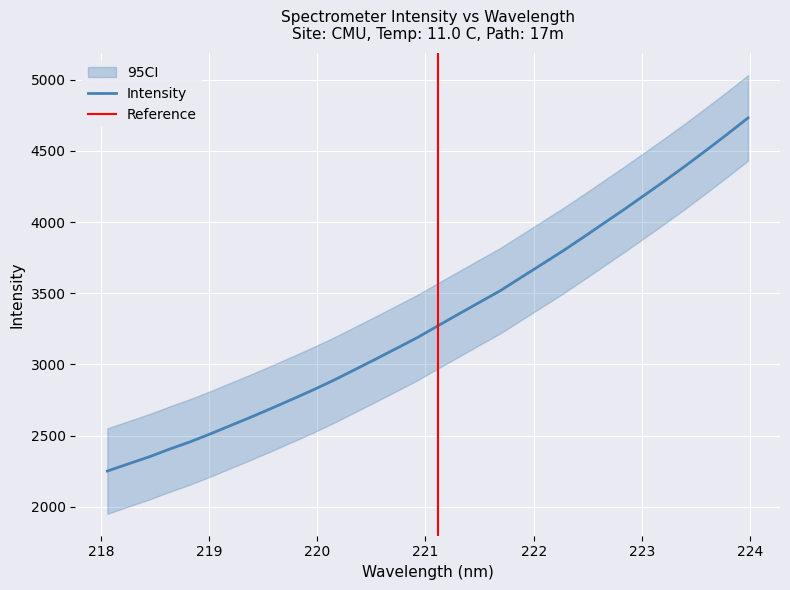

What is the smallest value displayed?

2250.5